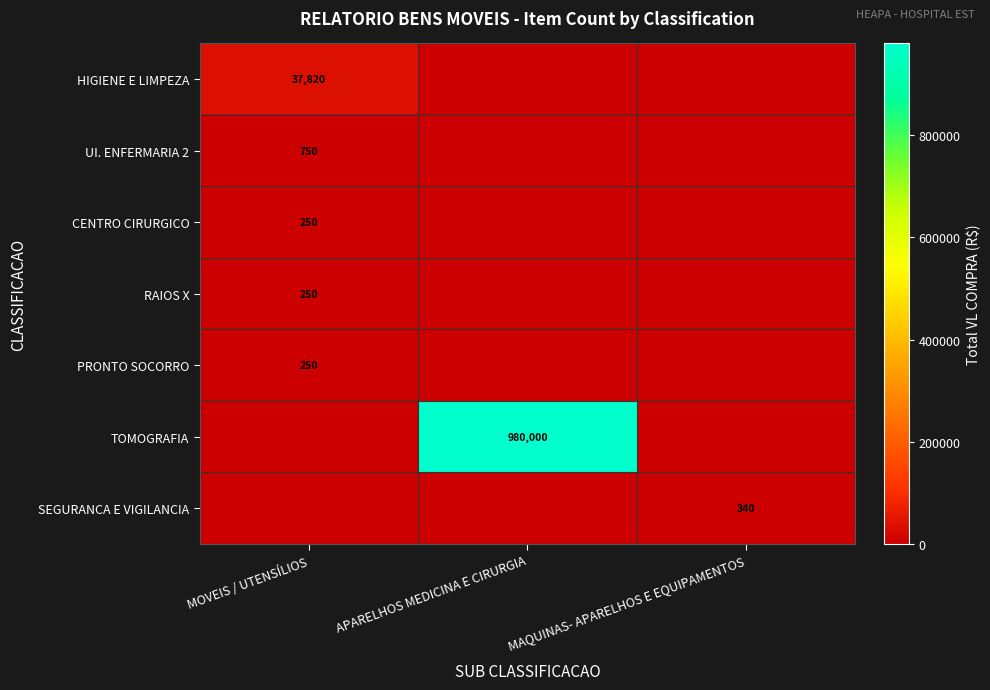

At which category is the sum across all series the highest?

APARELHOS MEDICINA E CIRURGIA